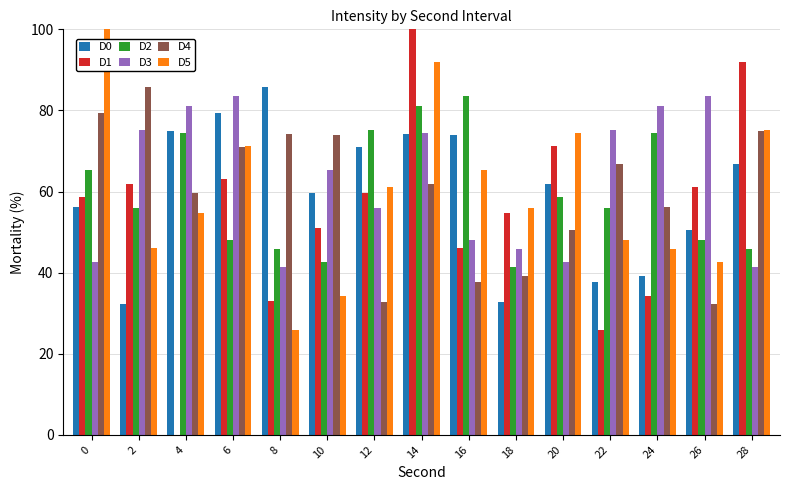

What is the sum of the D1 values at 10 and 26?

112.2